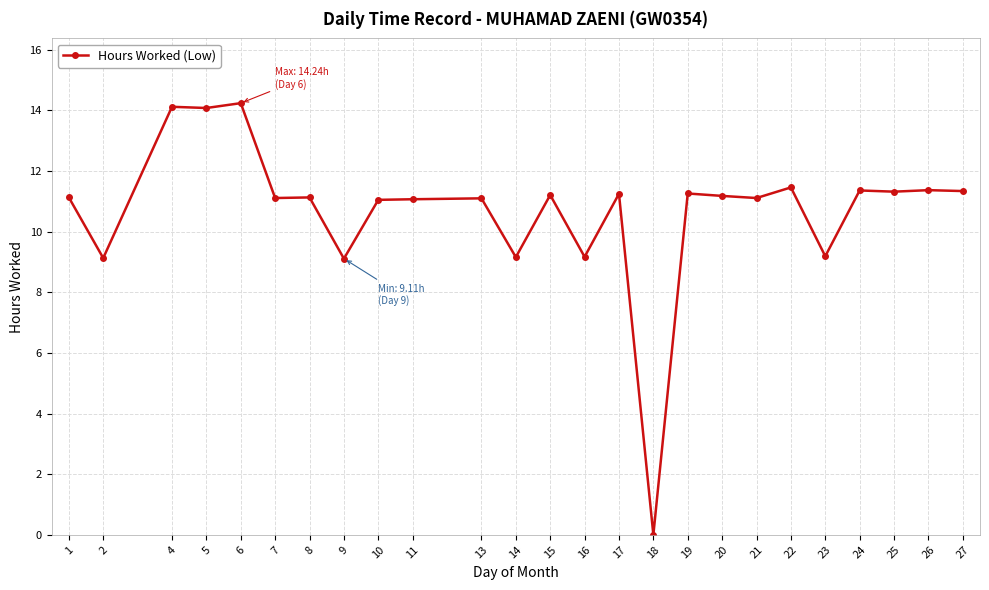

At which category does the chart reach its minimum across all series?

18